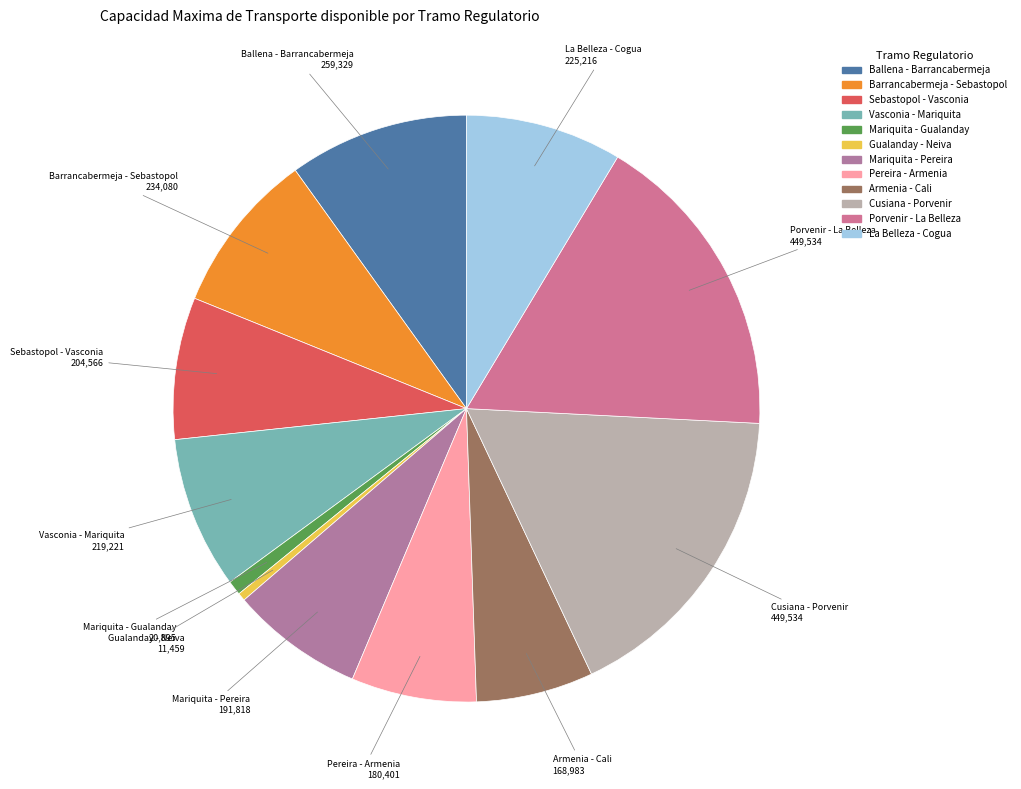

Combined, do Gualanday - Neiva and Porvenir - La Belleza account for over 50%?

No